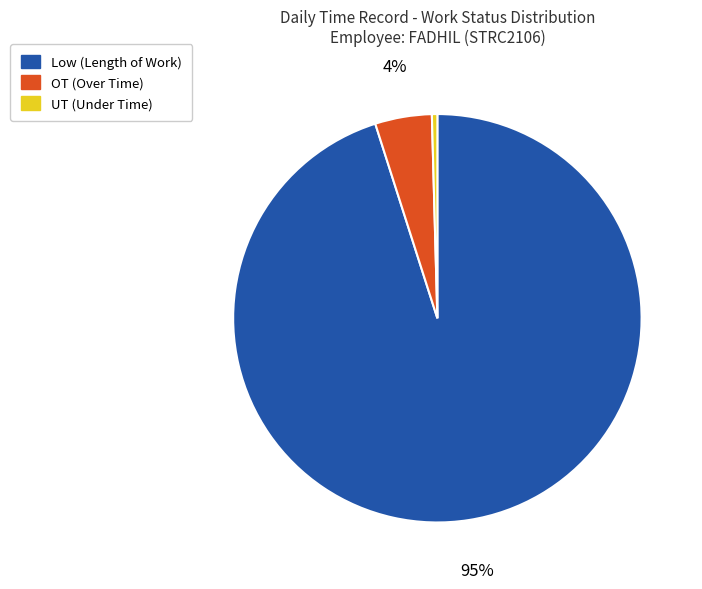

Is there a majority slice in this chart?

Yes